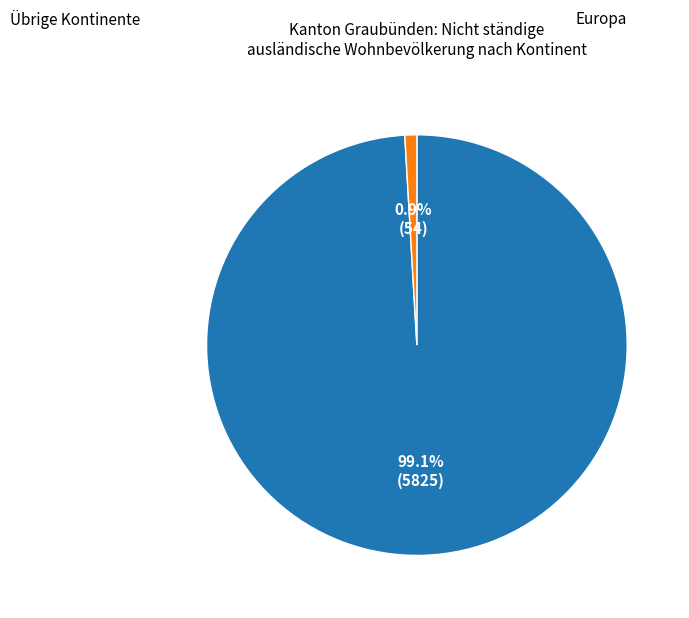

Does any single category account for the majority?

Yes